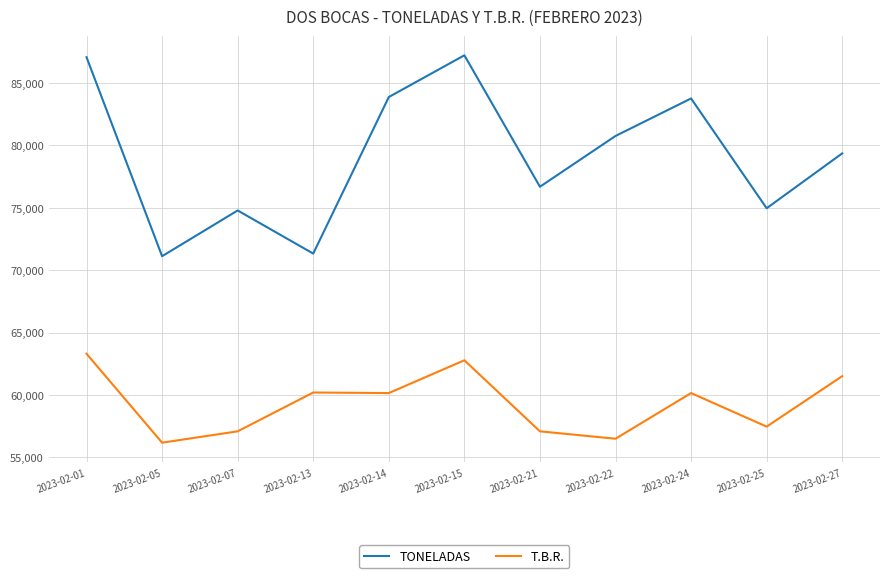

Which series changed the most between 2023-02-01 and 2023-02-22?

T.B.R.